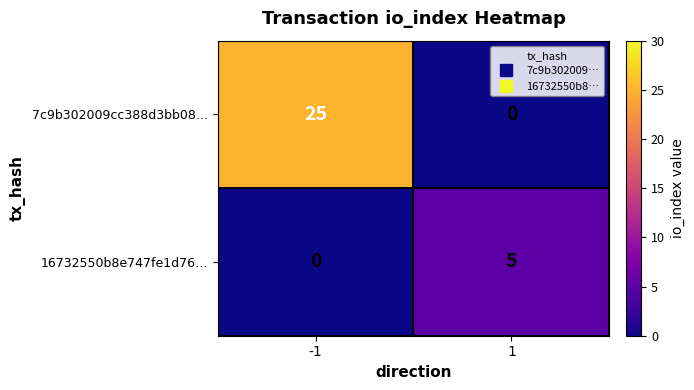

Between -1 and 1, which series saw the biggest shift?

7c9b302009cc388d3bb08…